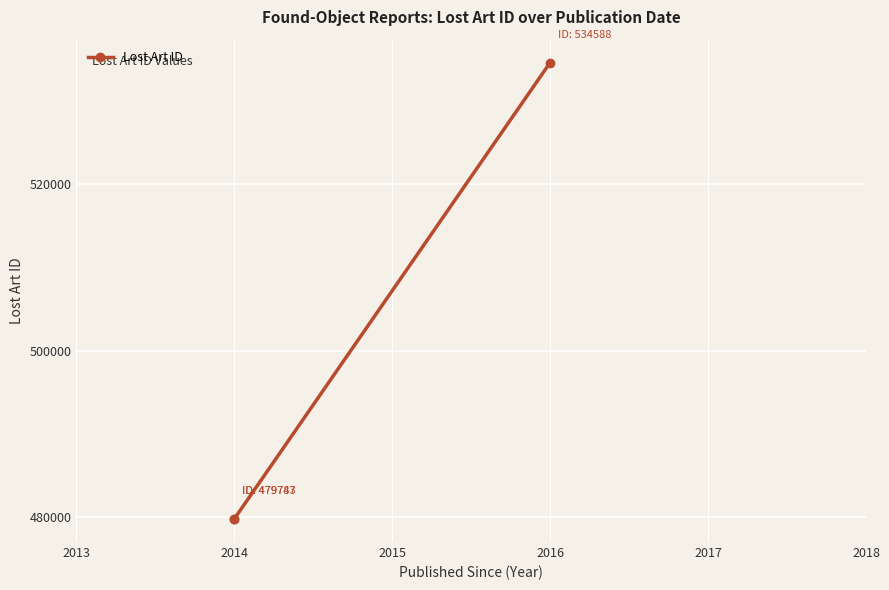

What is the minimum value shown in the chart?

479743